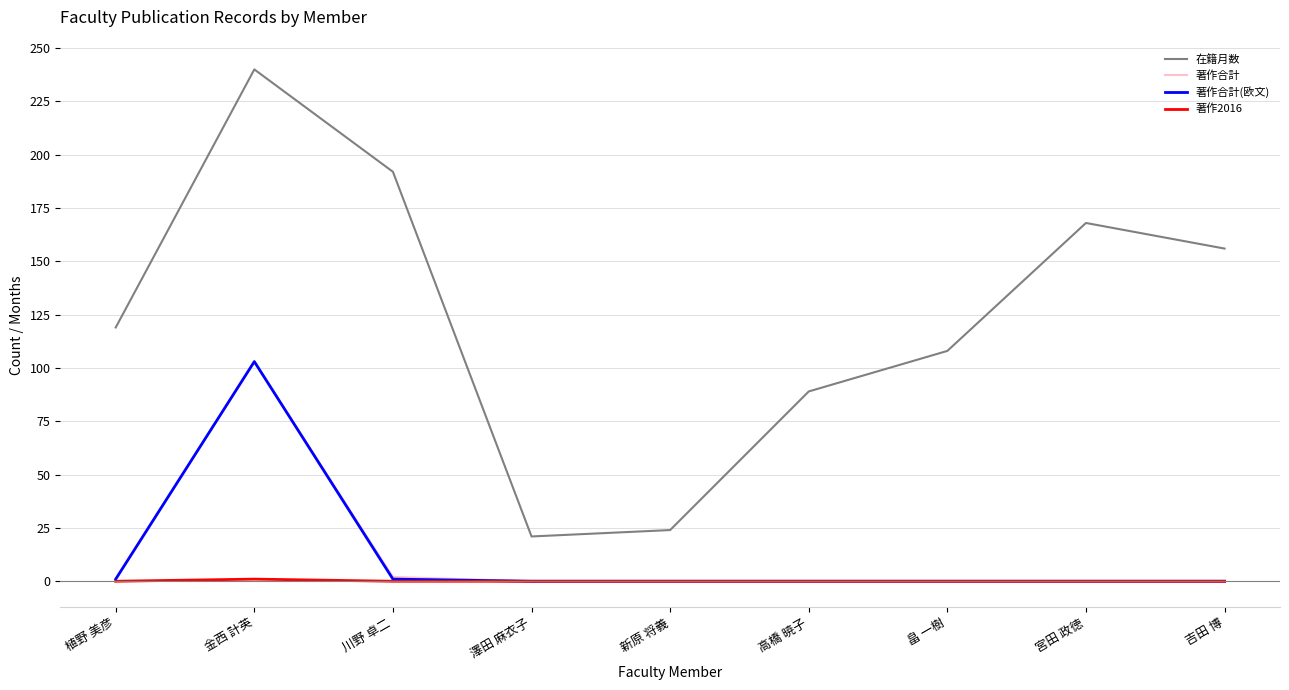

What is the difference between the highest and lowest values at 宮田 政徳?

168